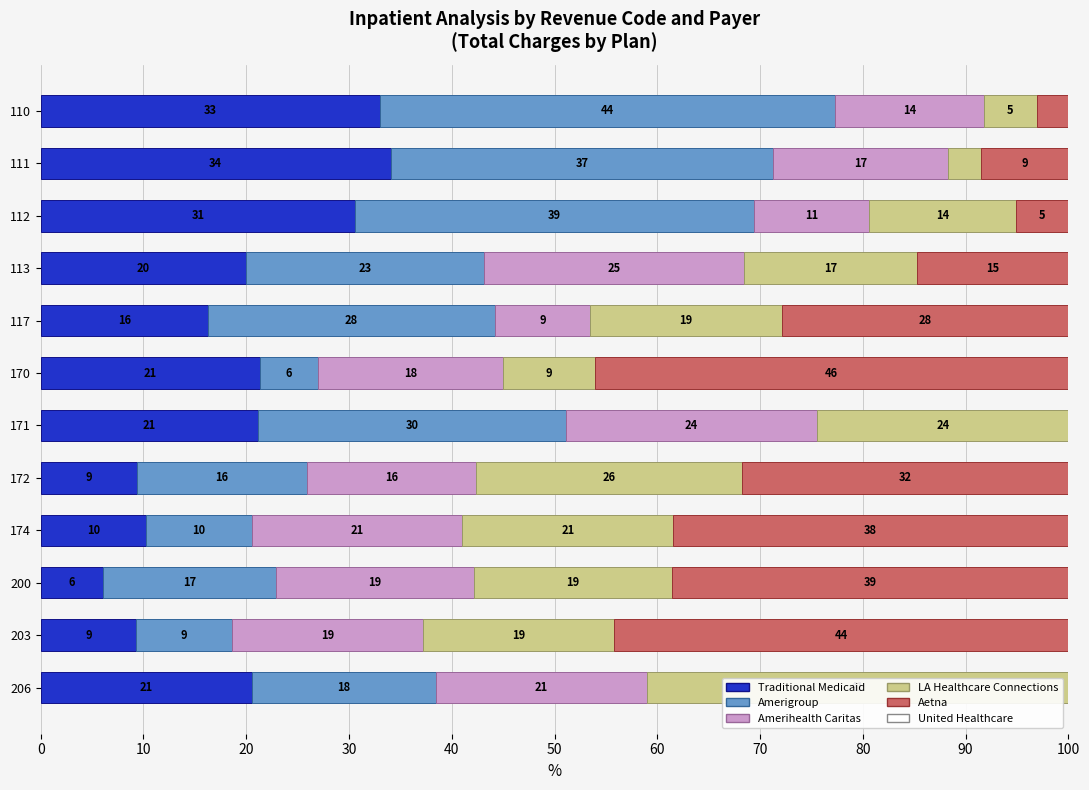

What is the average value of the LA Healthcare Connections series?

18.1